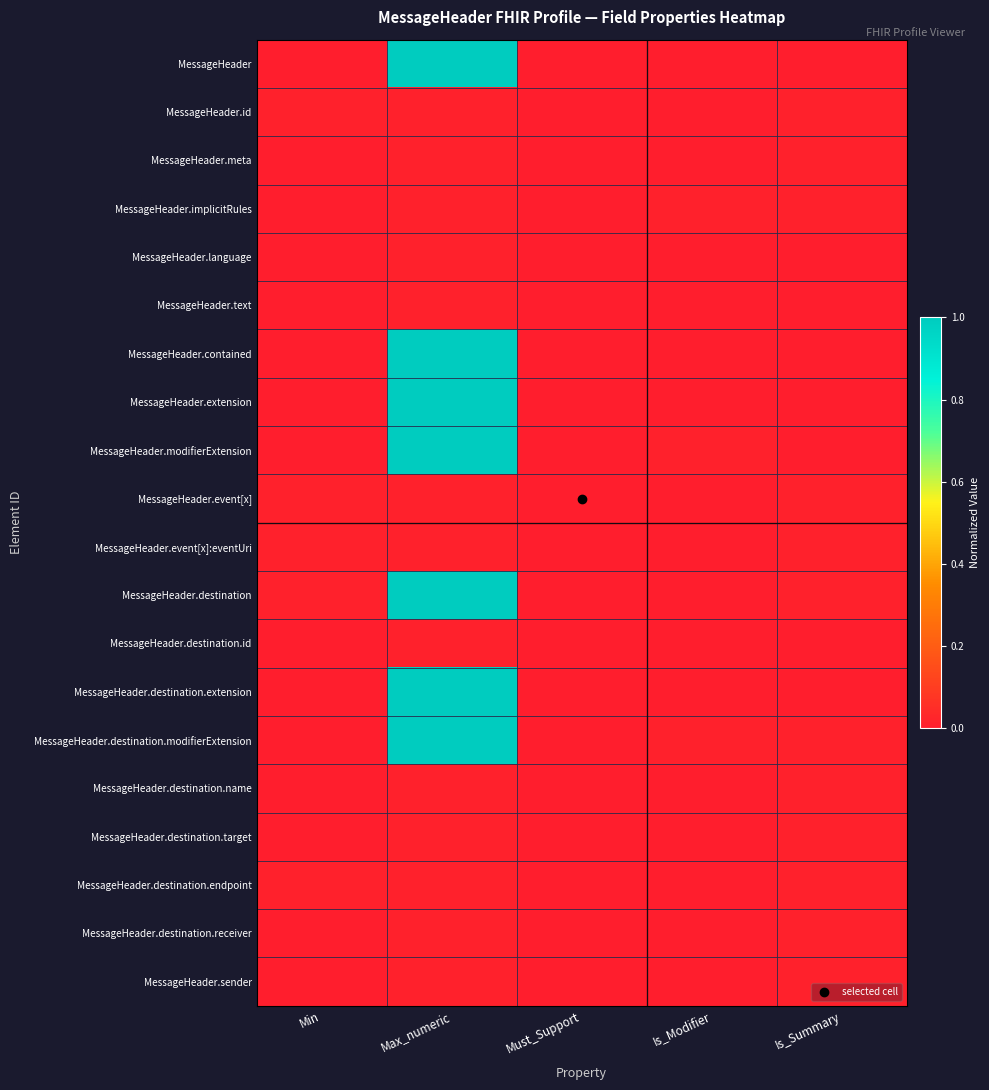

Reading left to right, extract all data points from this chart.

MessageHeader: Min=0.0	Max_numeric=1.0	Must_Support=0.0	Is_Modifier=0.0	Is_Summary=0.0
MessageHeader.id: Min=0.0	Max_numeric=0.0	Must_Support=0.0	Is_Modifier=0.0	Is_Summary=0.0
MessageHeader.meta: Min=0.0	Max_numeric=0.0	Must_Support=0.0	Is_Modifier=0.0	Is_Summary=0.0
MessageHeader.implicitRules: Min=0.0	Max_numeric=0.0	Must_Support=0.0	Is_Modifier=0.0	Is_Summary=0.0
MessageHeader.language: Min=0.0	Max_numeric=0.0	Must_Support=0.0	Is_Modifier=0.0	Is_Summary=0.0
MessageHeader.text: Min=0.0	Max_numeric=0.0	Must_Support=0.0	Is_Modifier=0.0	Is_Summary=0.0
MessageHeader.contained: Min=0.0	Max_numeric=1.0	Must_Support=0.0	Is_Modifier=0.0	Is_Summary=0.0
MessageHeader.extension: Min=0.0	Max_numeric=1.0	Must_Support=0.0	Is_Modifier=0.0	Is_Summary=0.0
MessageHeader.modifierExtension: Min=0.0	Max_numeric=1.0	Must_Support=0.0	Is_Modifier=0.0	Is_Summary=0.0
MessageHeader.event[x]: Min=0.0	Max_numeric=0.0	Must_Support=0.0	Is_Modifier=0.0	Is_Summary=0.0
MessageHeader.event[x]:eventUri: Min=0.0	Max_numeric=0.0	Must_Support=0.0	Is_Modifier=0.0	Is_Summary=0.0
MessageHeader.destination: Min=0.0	Max_numeric=1.0	Must_Support=0.0	Is_Modifier=0.0	Is_Summary=0.0
MessageHeader.destination.id: Min=0.0	Max_numeric=0.0	Must_Support=0.0	Is_Modifier=0.0	Is_Summary=0.0
MessageHeader.destination.extension: Min=0.0	Max_numeric=1.0	Must_Support=0.0	Is_Modifier=0.0	Is_Summary=0.0
MessageHeader.destination.modifierExtension: Min=0.0	Max_numeric=1.0	Must_Support=0.0	Is_Modifier=0.0	Is_Summary=0.0
MessageHeader.destination.name: Min=0.0	Max_numeric=0.0	Must_Support=0.0	Is_Modifier=0.0	Is_Summary=0.0
MessageHeader.destination.target: Min=0.0	Max_numeric=0.0	Must_Support=0.0	Is_Modifier=0.0	Is_Summary=0.0
MessageHeader.destination.endpoint: Min=0.0	Max_numeric=0.0	Must_Support=0.0	Is_Modifier=0.0	Is_Summary=0.0
MessageHeader.destination.receiver: Min=0.0	Max_numeric=0.0	Must_Support=0.0	Is_Modifier=0.0	Is_Summary=0.0
MessageHeader.sender: Min=0.0	Max_numeric=0.0	Must_Support=0.0	Is_Modifier=0.0	Is_Summary=0.0